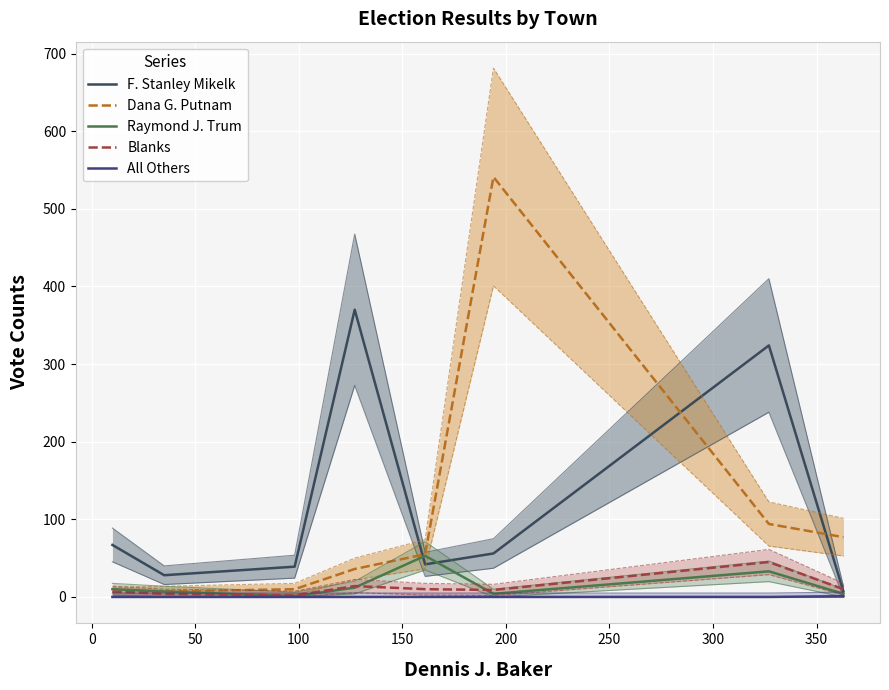

How many series are shown in this chart?

5